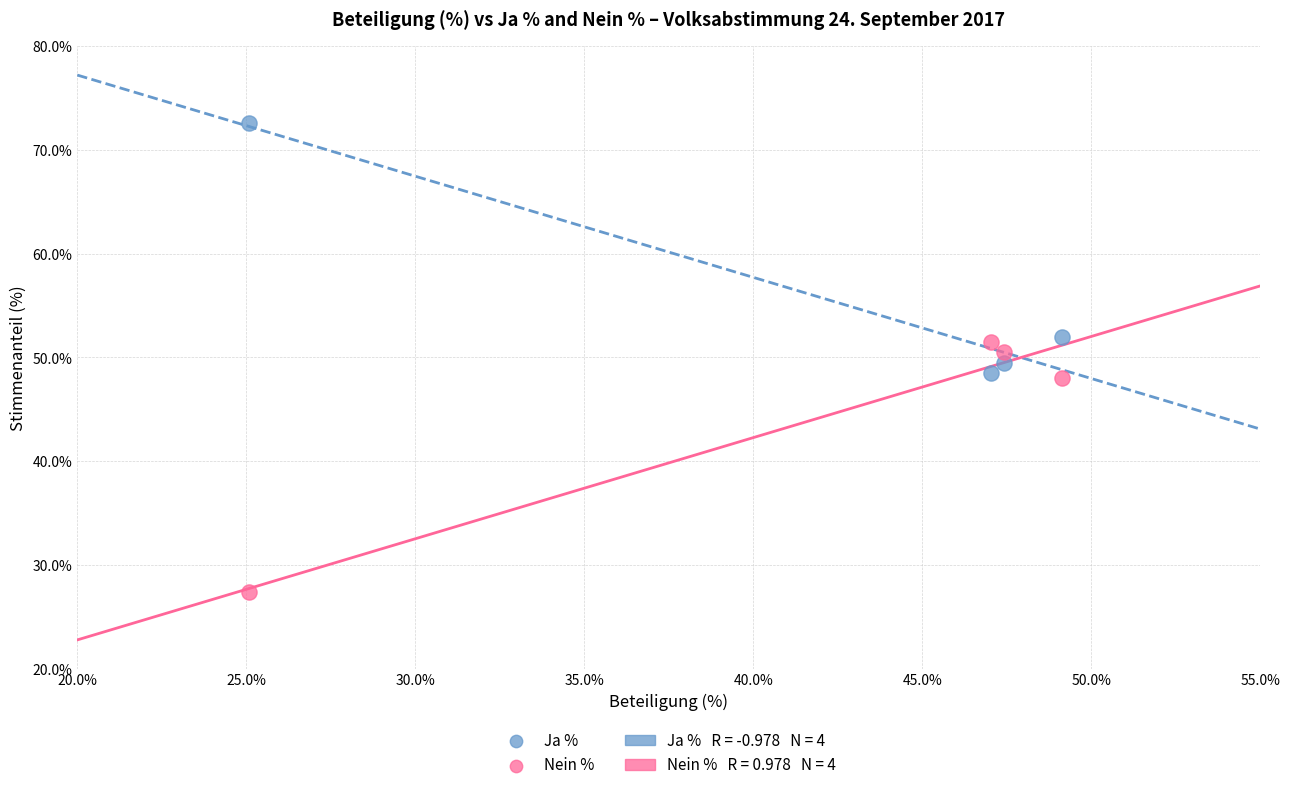

What is the X range (max minus min) for the scatter plot?

24.1